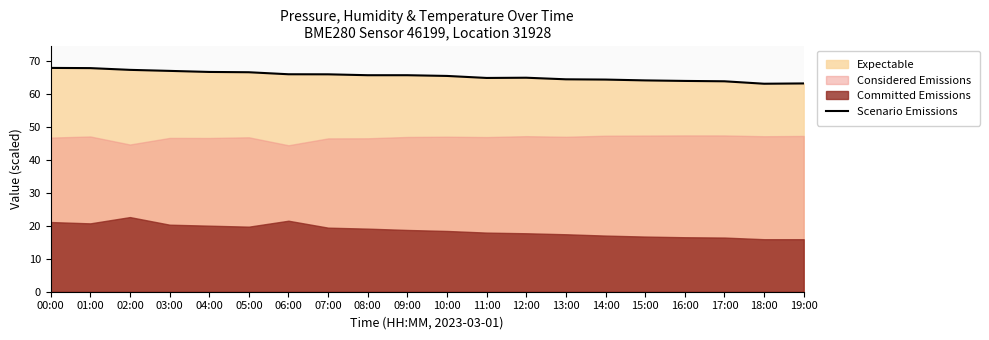

At which category does the data reach its first local valley?

11:00